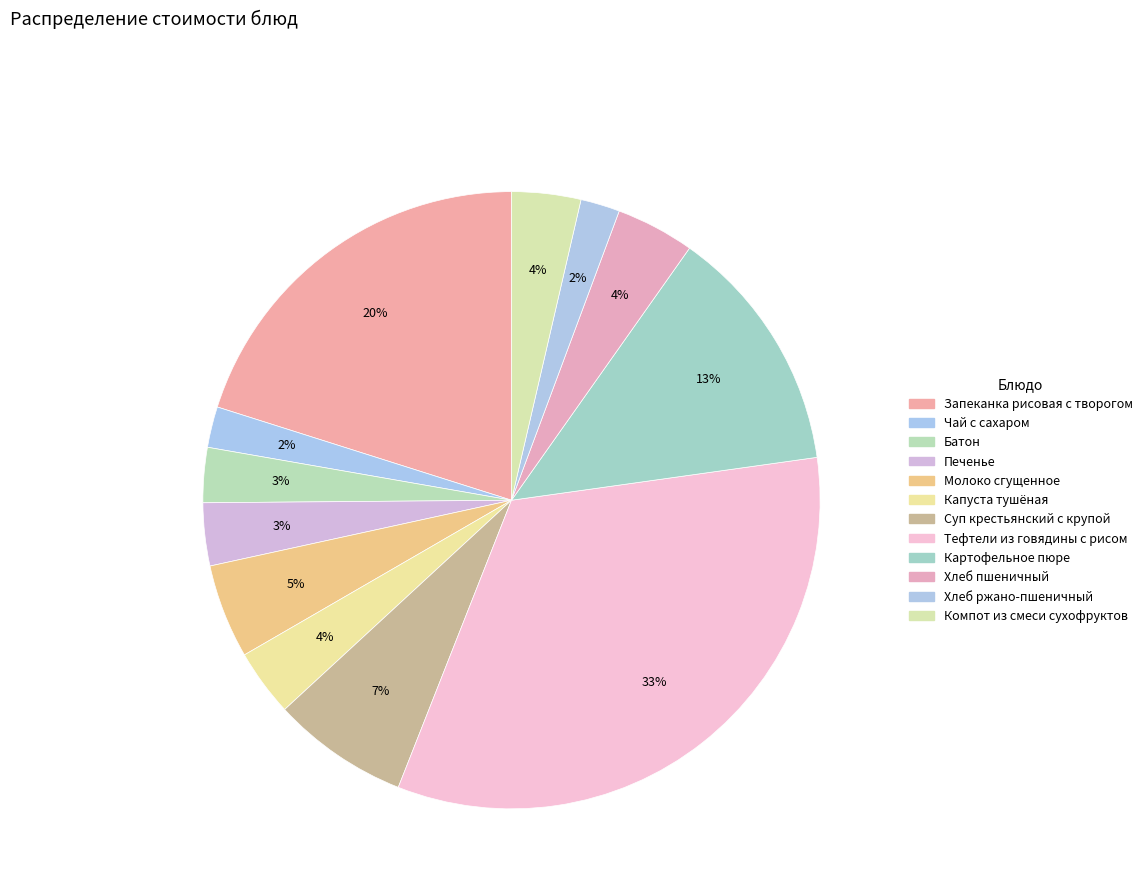

Is the sum of Молоко сгущенное and Картофельное пюре greater than half?

No